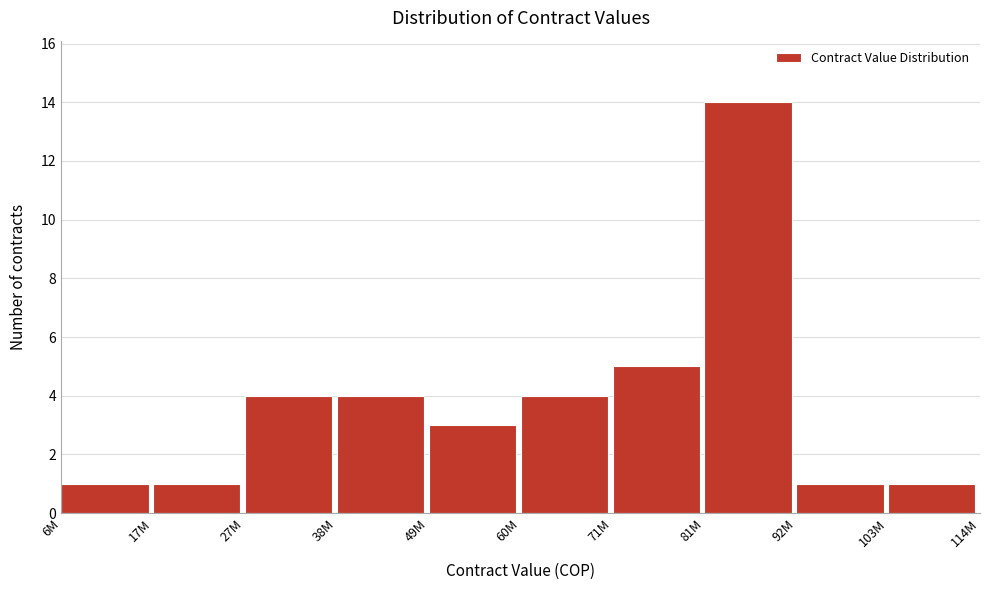

Reading left to right, transcribe all the data shown in this chart.

1	1	4	4	3	4	5	14	1	1